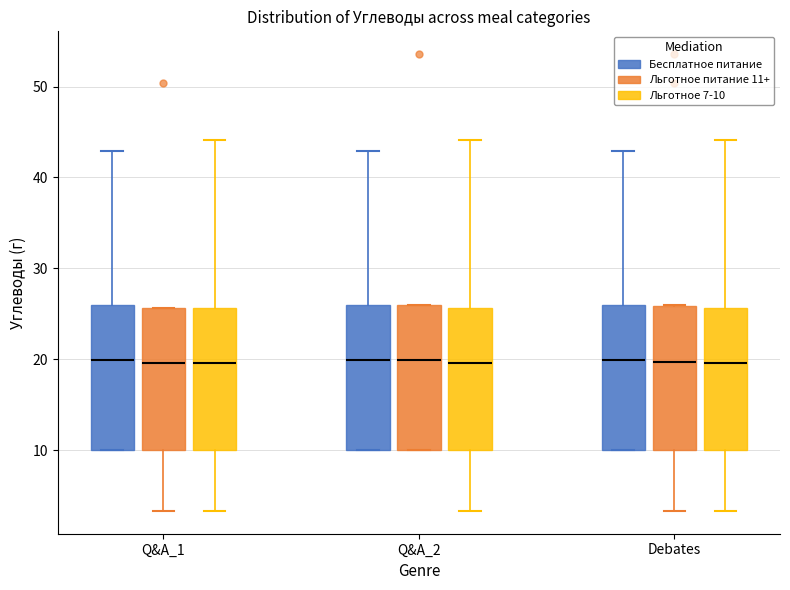

Where does the upper whisker of the box for Q&A_2 (Льготное 7-10) end on the y-axis? The values are not printed on the chart, so give them approximately, as read against the axis.

44